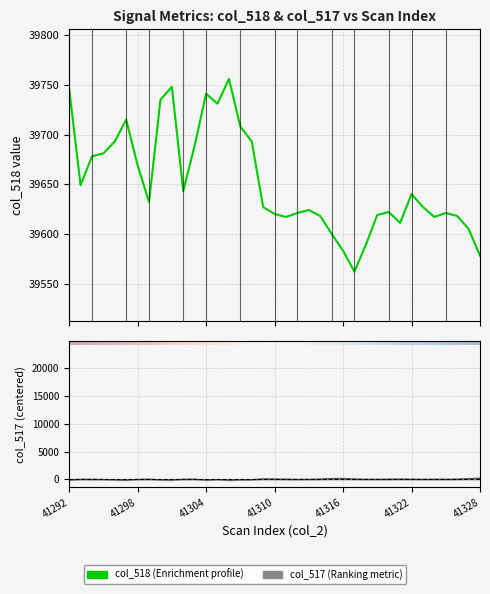

How many values in the col_517 line series exceed 3?

19